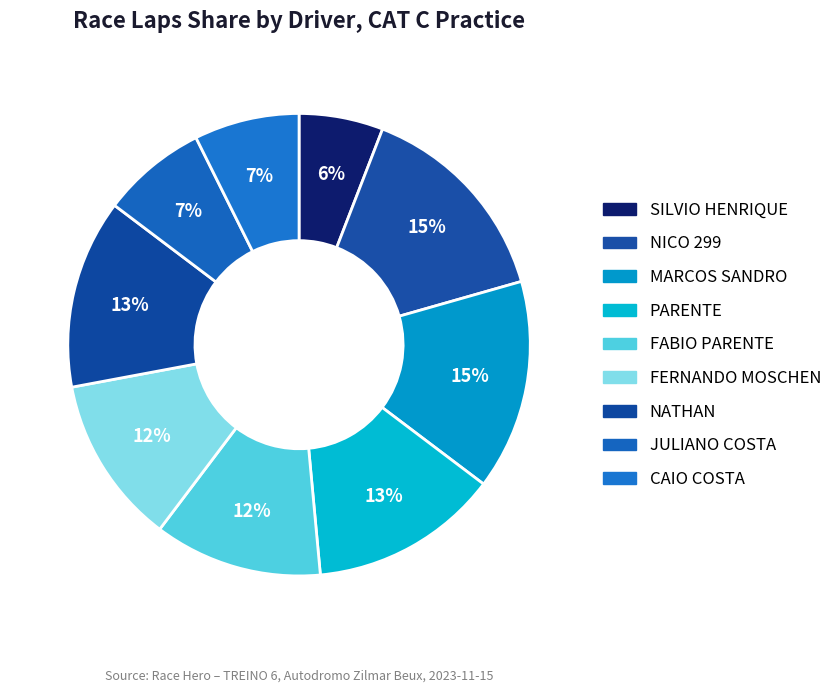

How many slices are in this pie chart?

9